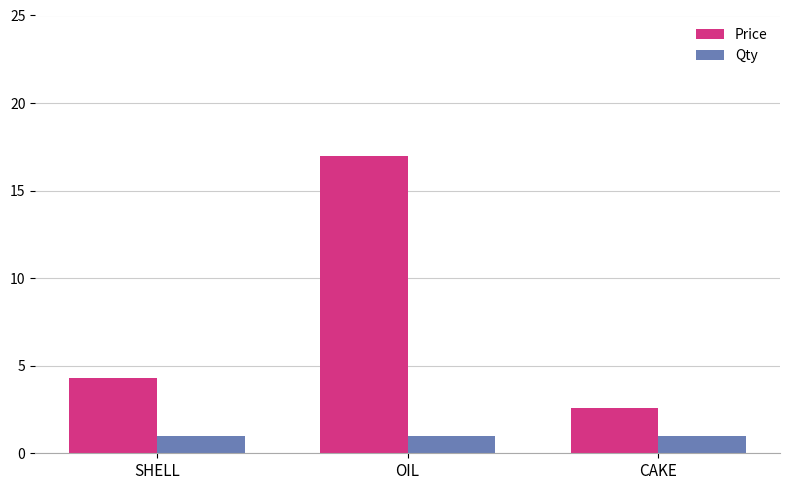

At how many categories does at least one series exceed 14?

1